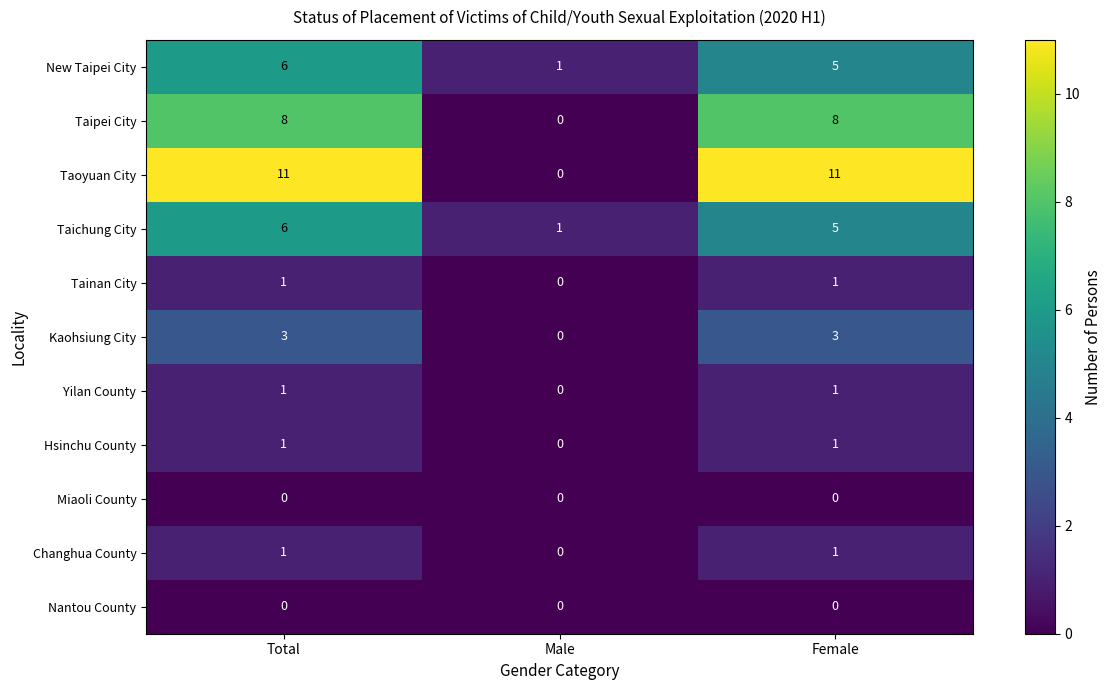

Which series has the largest total across all categories?

Taoyuan City